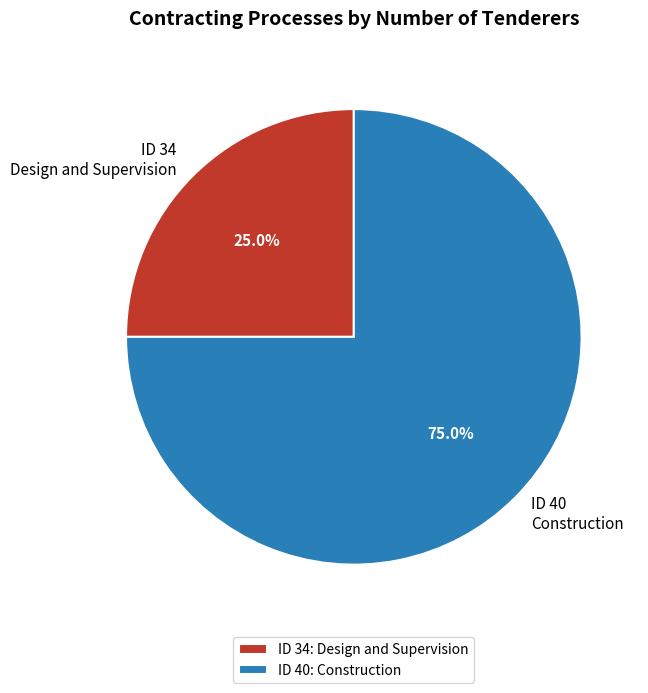

Is there any slice that represents more than half of the pie?

Yes